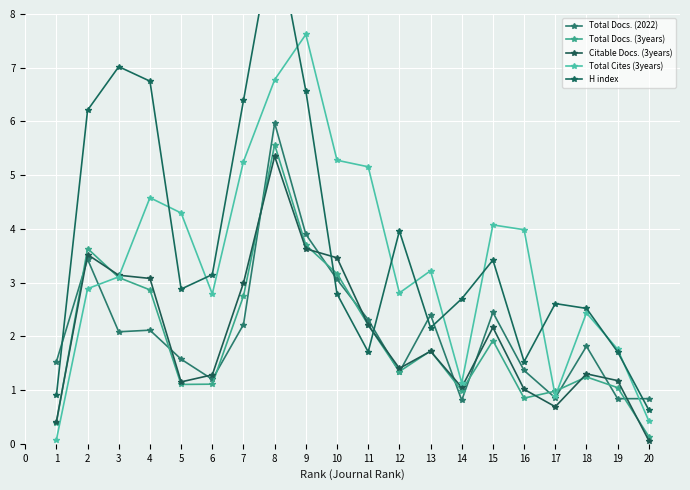

Reading right to left, transcribe all the data shown in this chart.

Total Docs. (2022): 0.8	0.8	1.8	0.9	1.4	2.4	0.8	2.4	1.3	2.3	3.1	3.9	6.0	2.2	1.2	1.6	2.1	2.1	3.4	1.5
Total Docs. (3years): 0.1	1.0	1.2	1.0	0.8	1.9	1.0	1.7	1.3	2.2	3.2	3.7	5.6	2.8	1.1	1.1	2.9	3.1	3.6	0.4
Citable Docs. (3years): 0.1	1.2	1.3	0.7	1.0	2.2	1.1	1.7	1.4	2.2	3.5	3.6	5.4	3.0	1.3	1.2	3.1	3.1	3.5	0.4
Total Cites (3years): 0.4	1.8	2.4	0.9	4.0	4.1	1.1	3.2	2.8	5.2	5.3	7.6	6.8	5.3	2.8	4.3	4.6	3.1	2.9	0.1
H index: 0.6	1.7	2.5	2.6	1.5	3.4	2.7	2.2	4.0	1.7	2.8	6.6	9.6	6.4	3.1	2.9	6.8	7.0	6.2	0.9